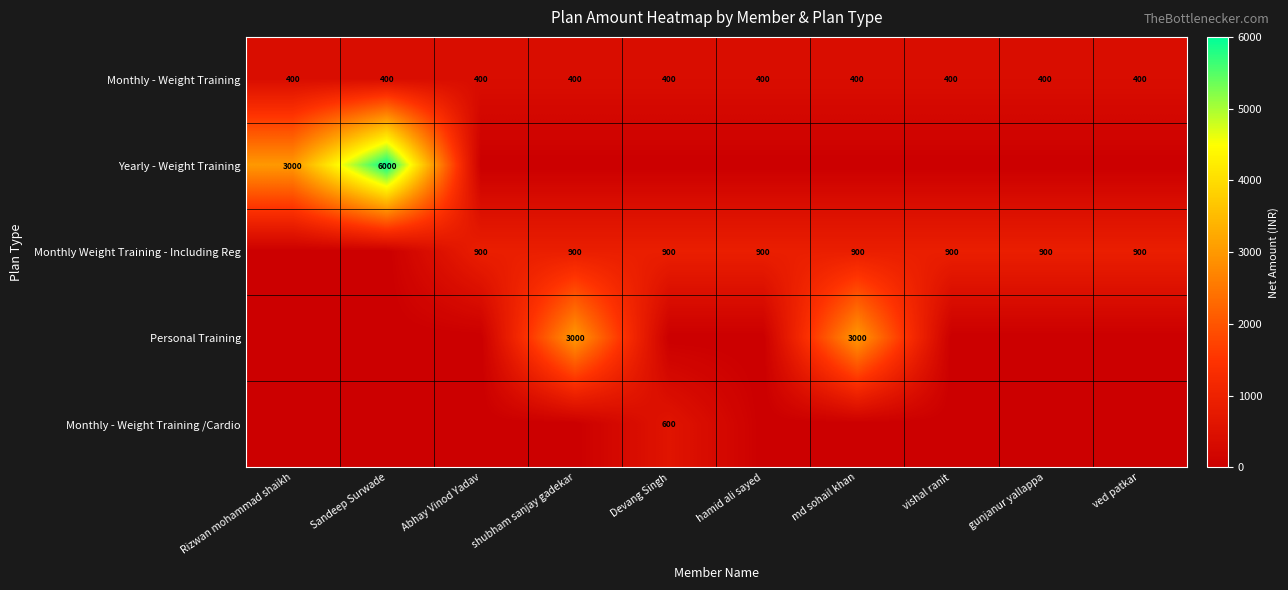

What is the approximate value of Monthly - Weight Training at Rizwan mohammad shaikh?

400